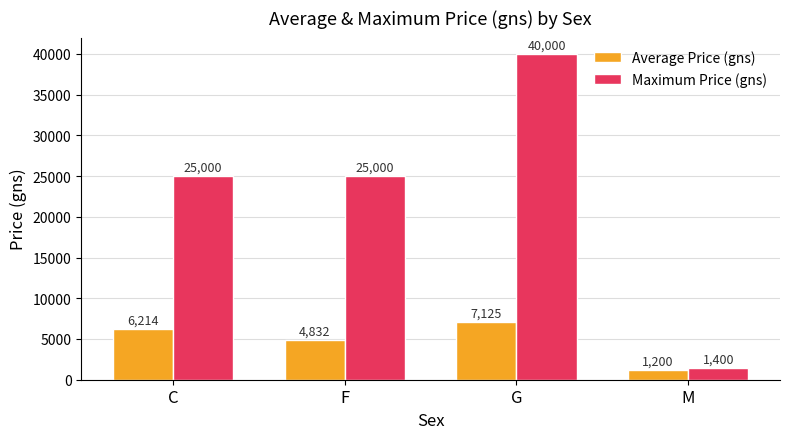

Is it true that Maximum Price (gns) equals 25000.0 at F?

True